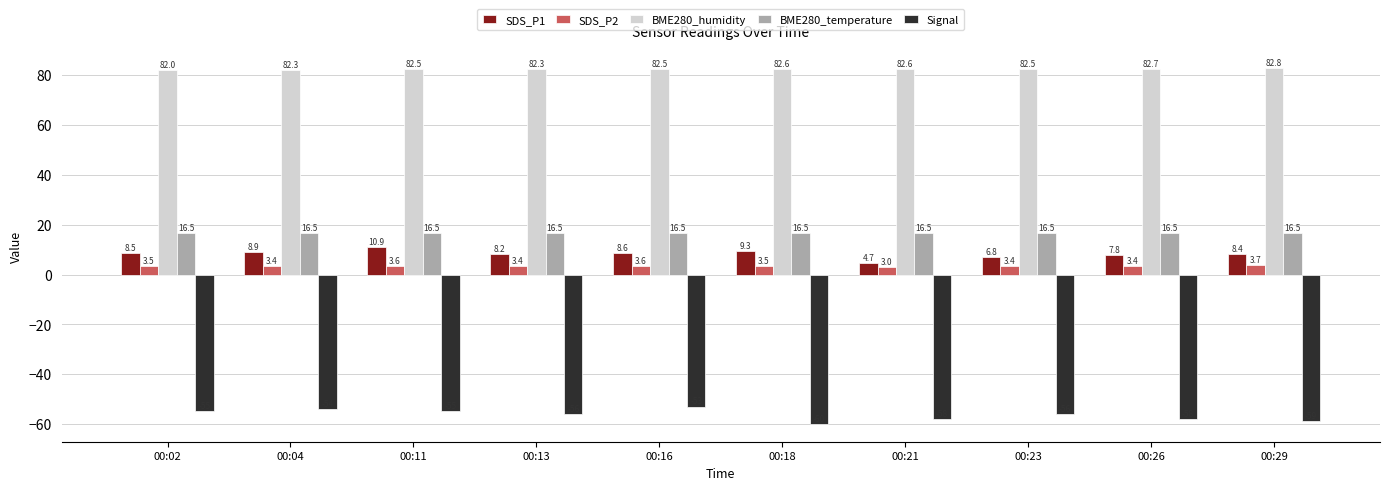

Does the chart contain stacked bars?

No